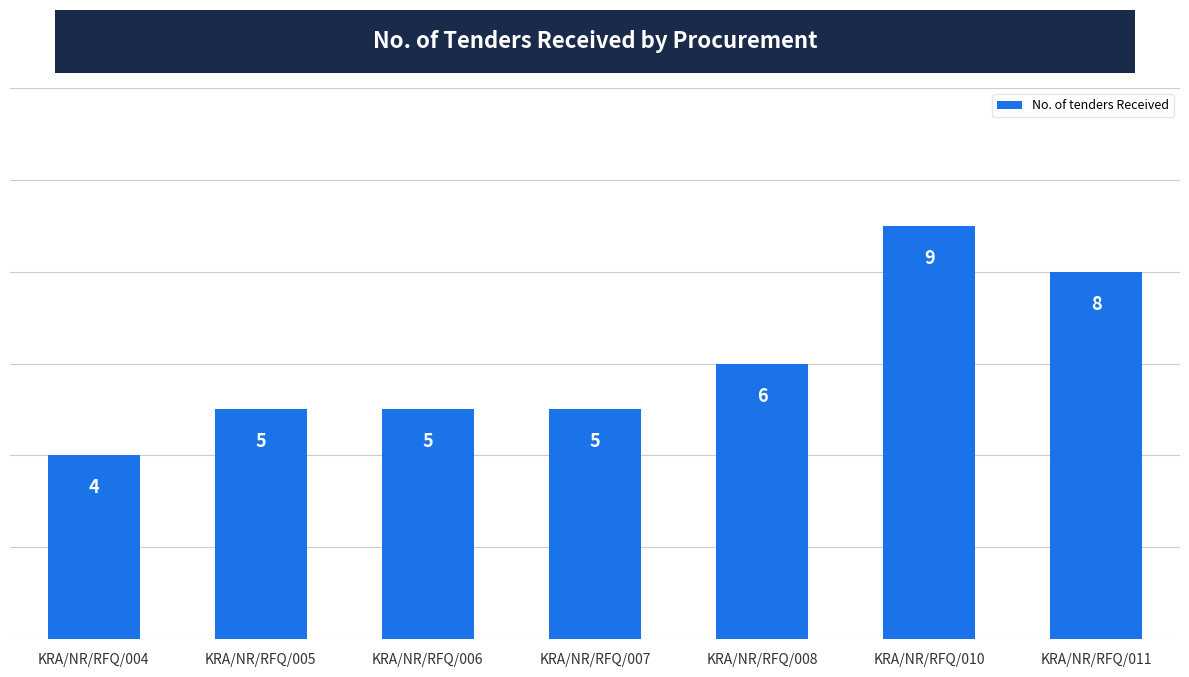

What is the value of the 2nd bar from the left?

5